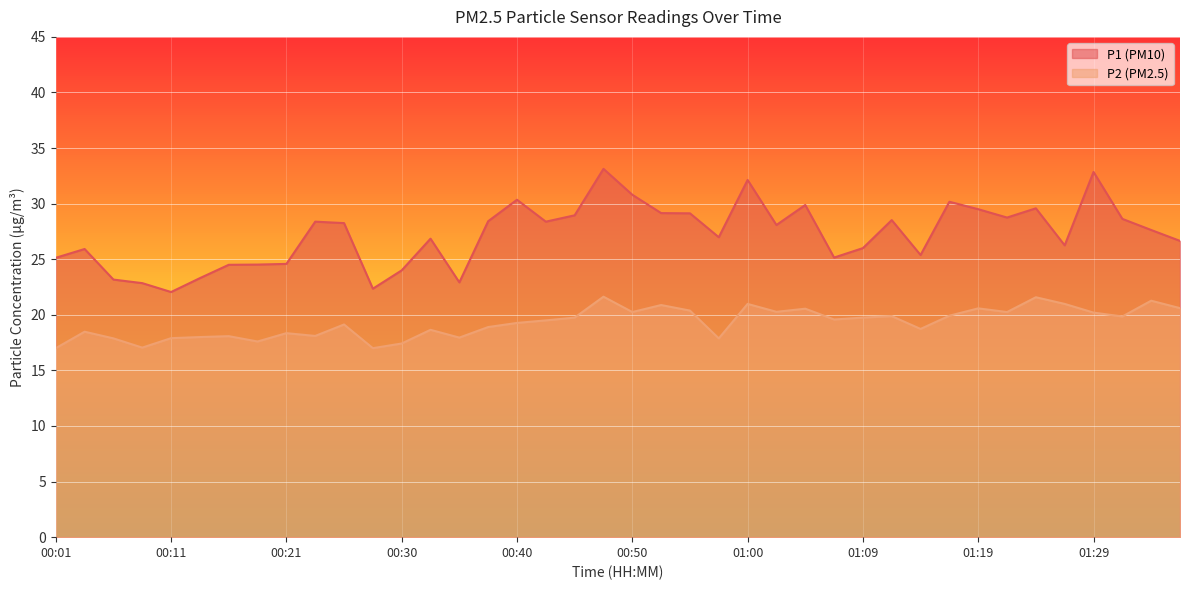

Which series changed the most between 00:03 and 01:24?

P1